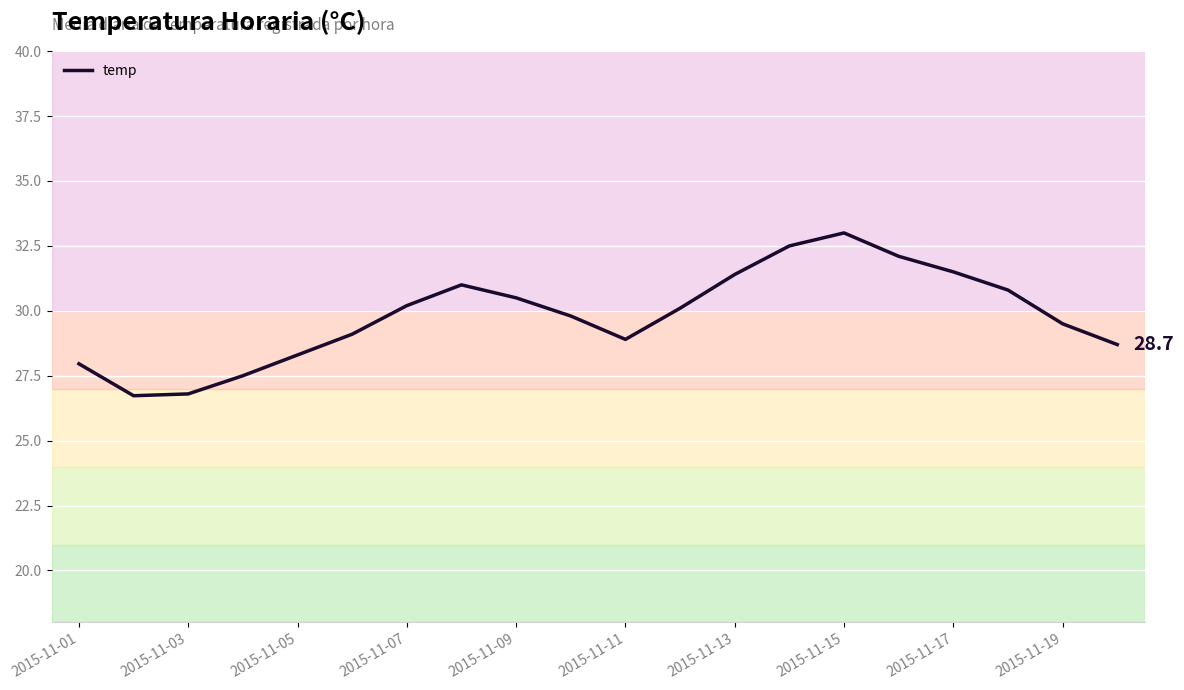

What is the difference between the maximum and minimum values?

6.3